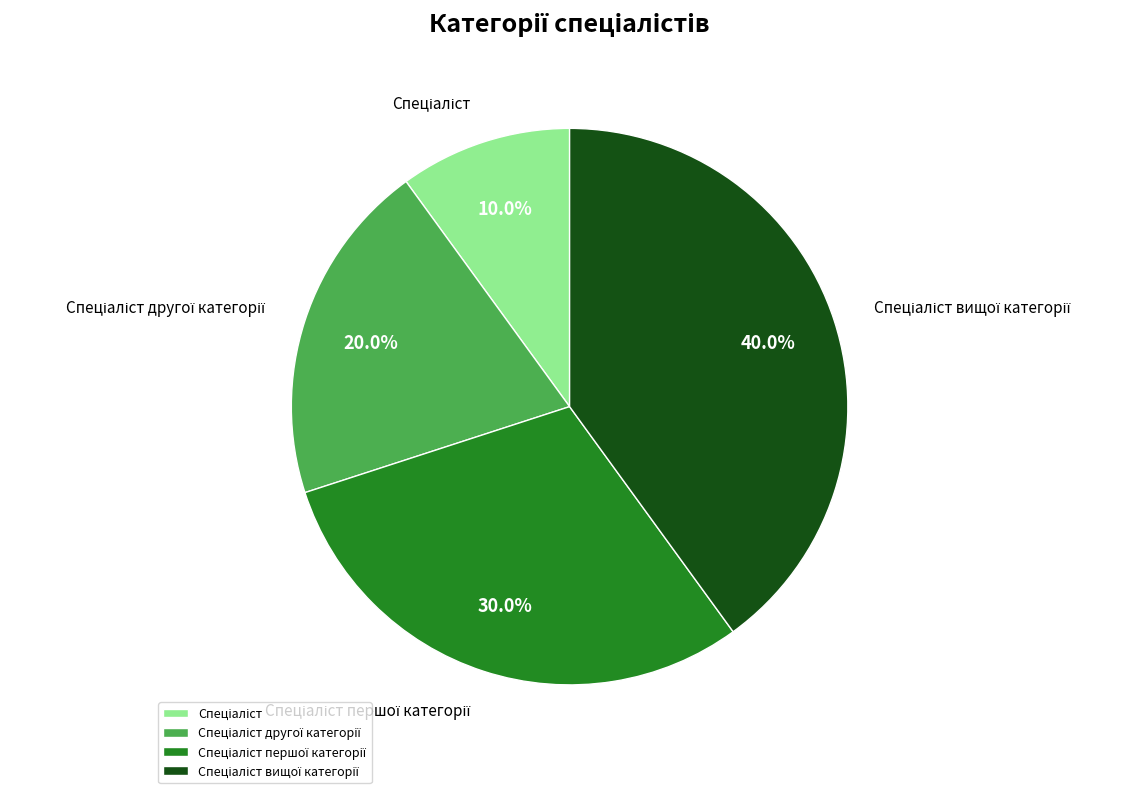

Is there any slice that represents more than half of the pie?

No